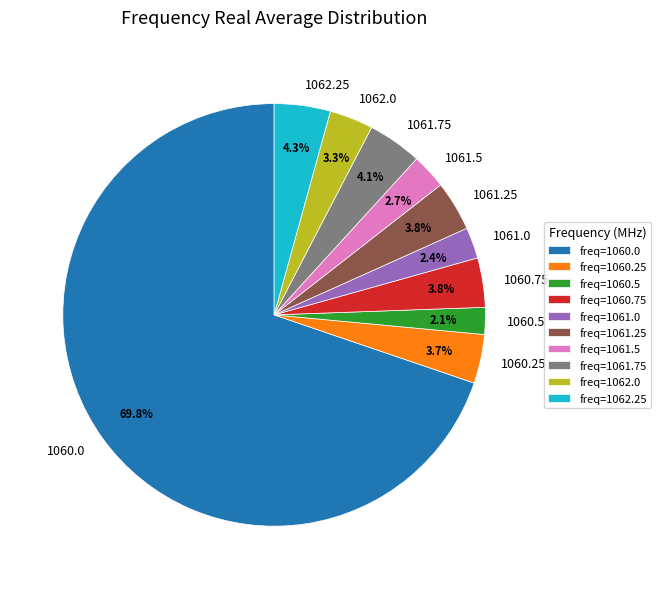

Which has a higher value, 1061.0 or 1062.0?

1062.0